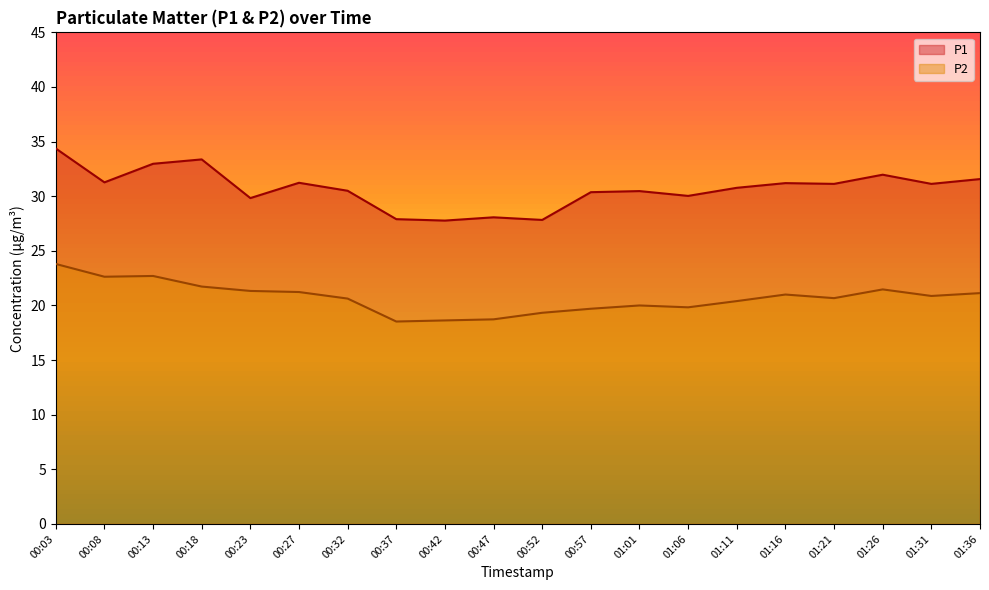

Where is P2 nearest to the value 21?

01:16